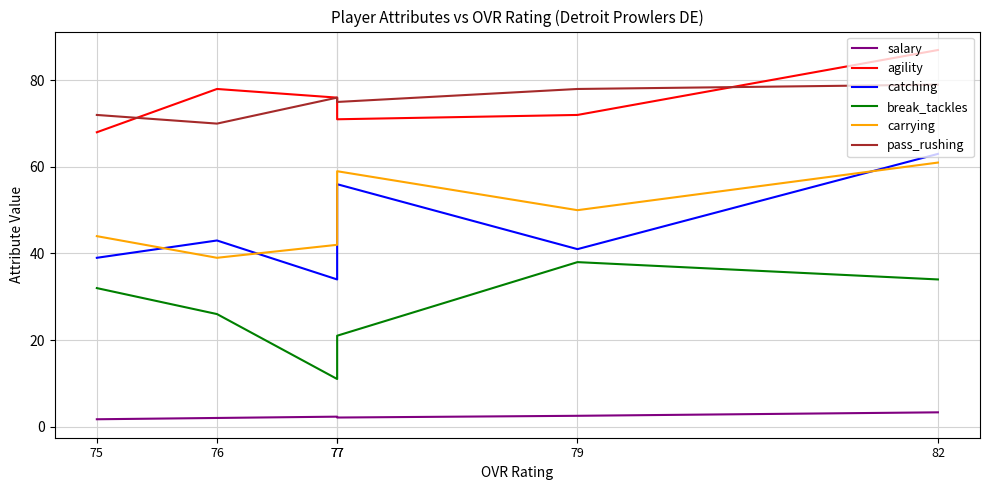

What is the difference between the highest and lowest values at 77?

72.9